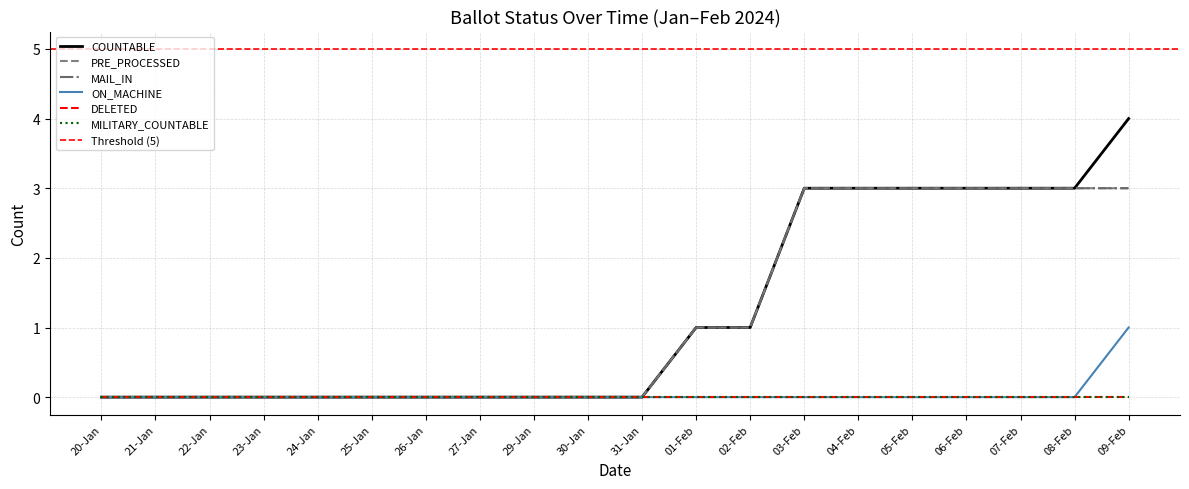

The value of COUNTABLE at 23-Jan is 2. True or false?

False